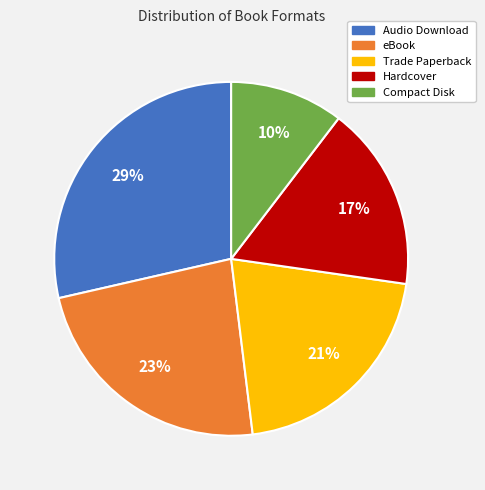

The Hardcover slice represents 23% of the pie. True or false?

False